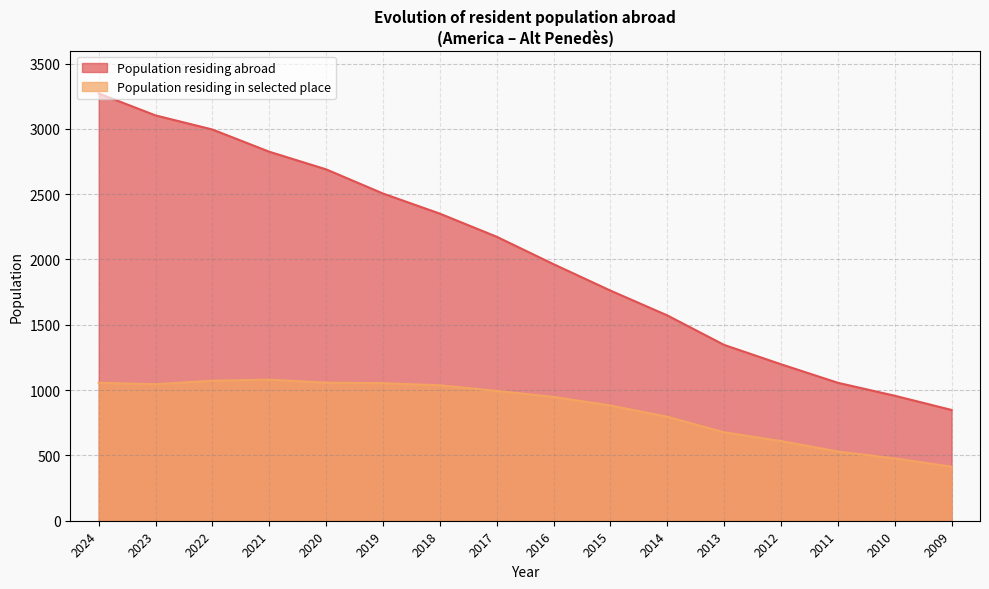

What is the value of the Population residing abroad point at the 14th from the left?

1056